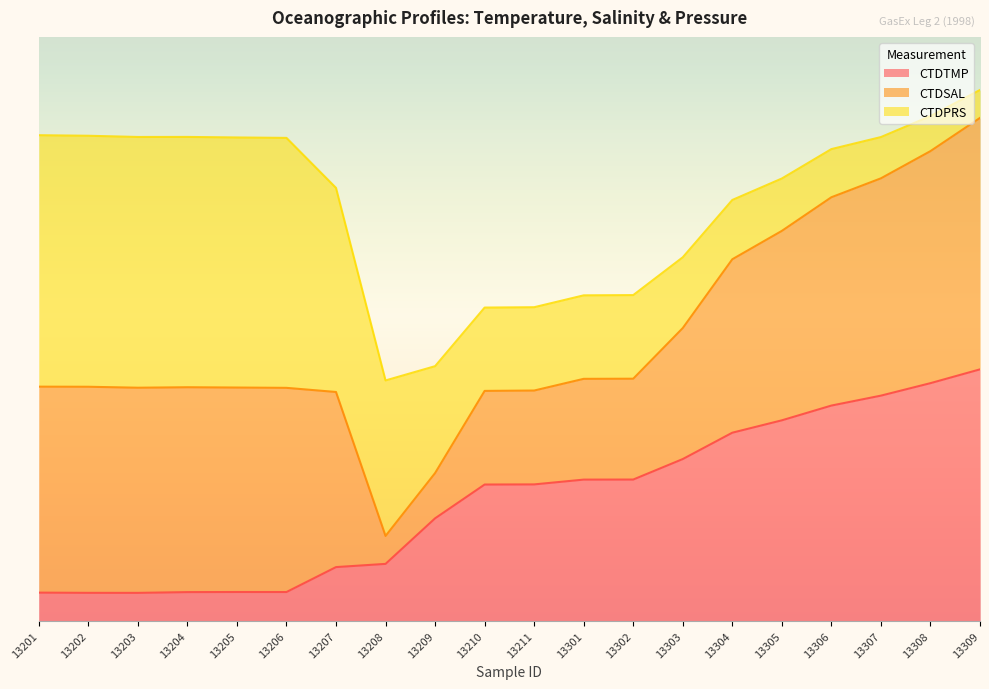

The CTDTMP series shows 6.9 at 13201. True or false?

False